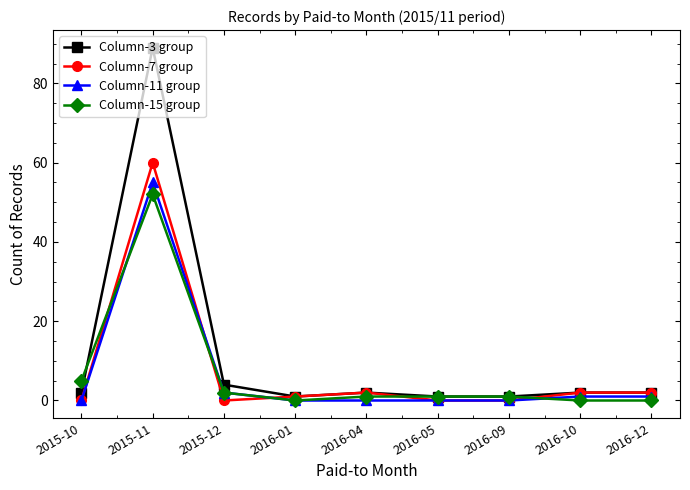

The Column-3 group series shows 2 at 2016-12. True or false?

True